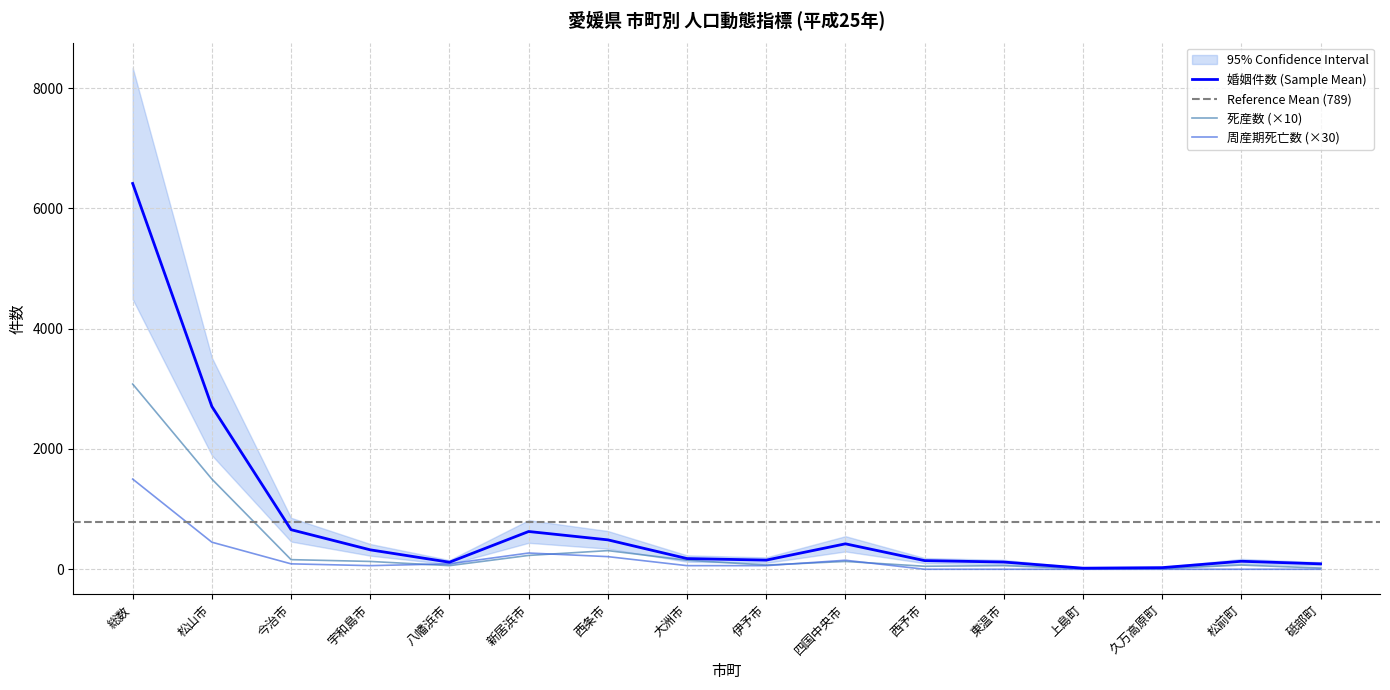

Is it true that 婚姻件数 (Sample Mean) equals 323 at 宇和島市?

True